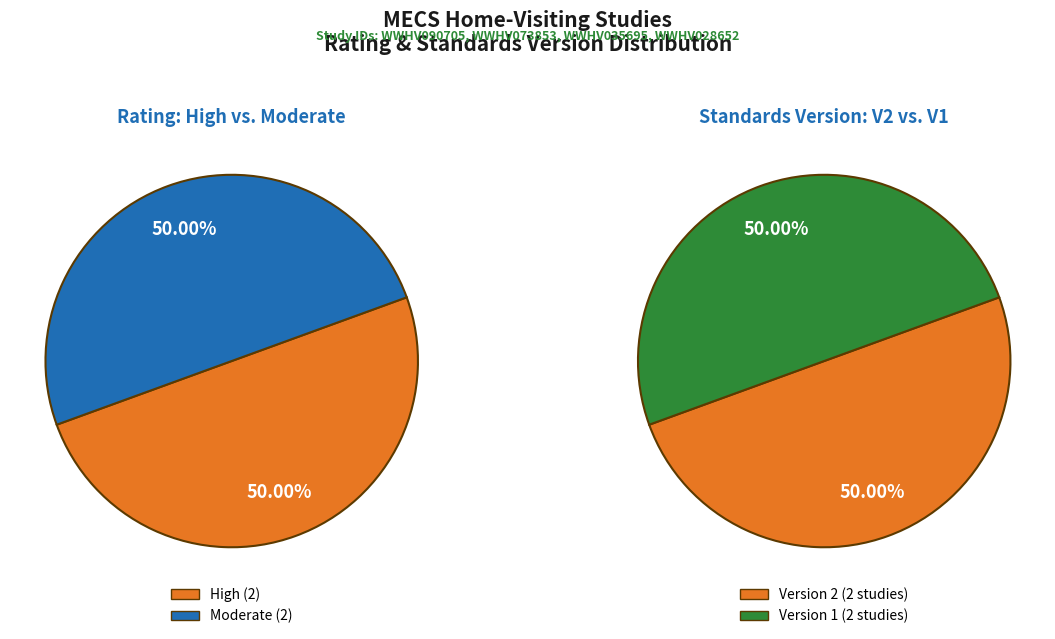

Is WWHV035695 the majority of the pie?

No